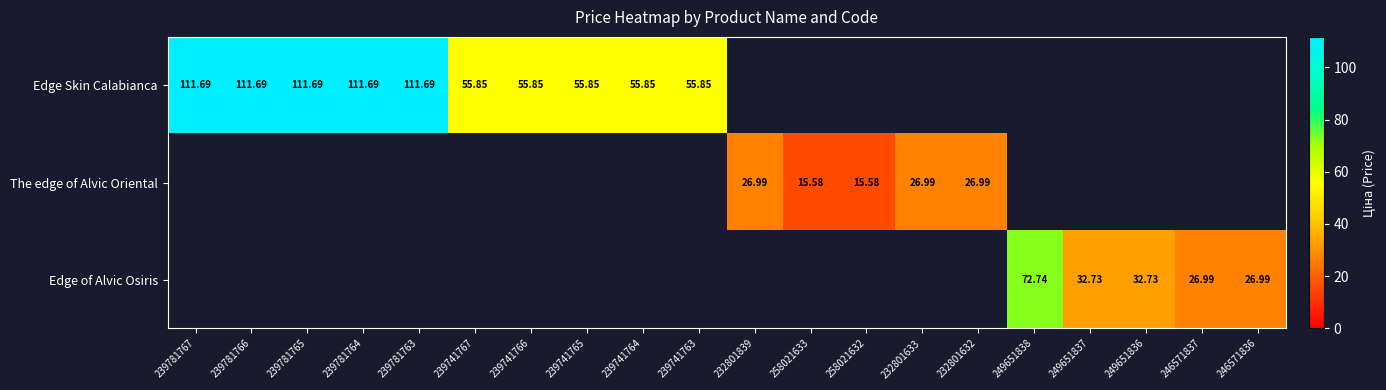

The Edge Skin Calabianca series shows 55.9 at 239741763. True or false?

True